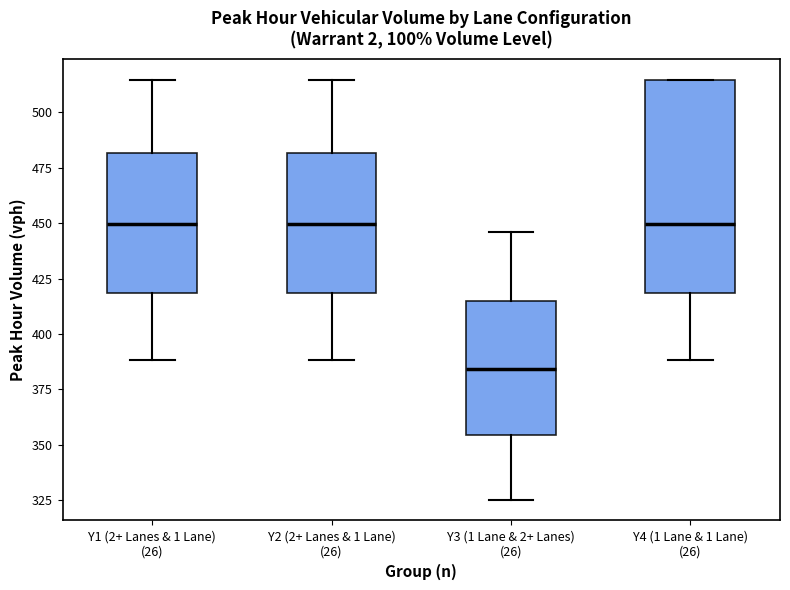

Where does the upper whisker of the box for Y2 (2+ Lanes & 1 Lane) (26) end on the y-axis? The values are not printed on the chart, so give them approximately, as read against the axis.

515